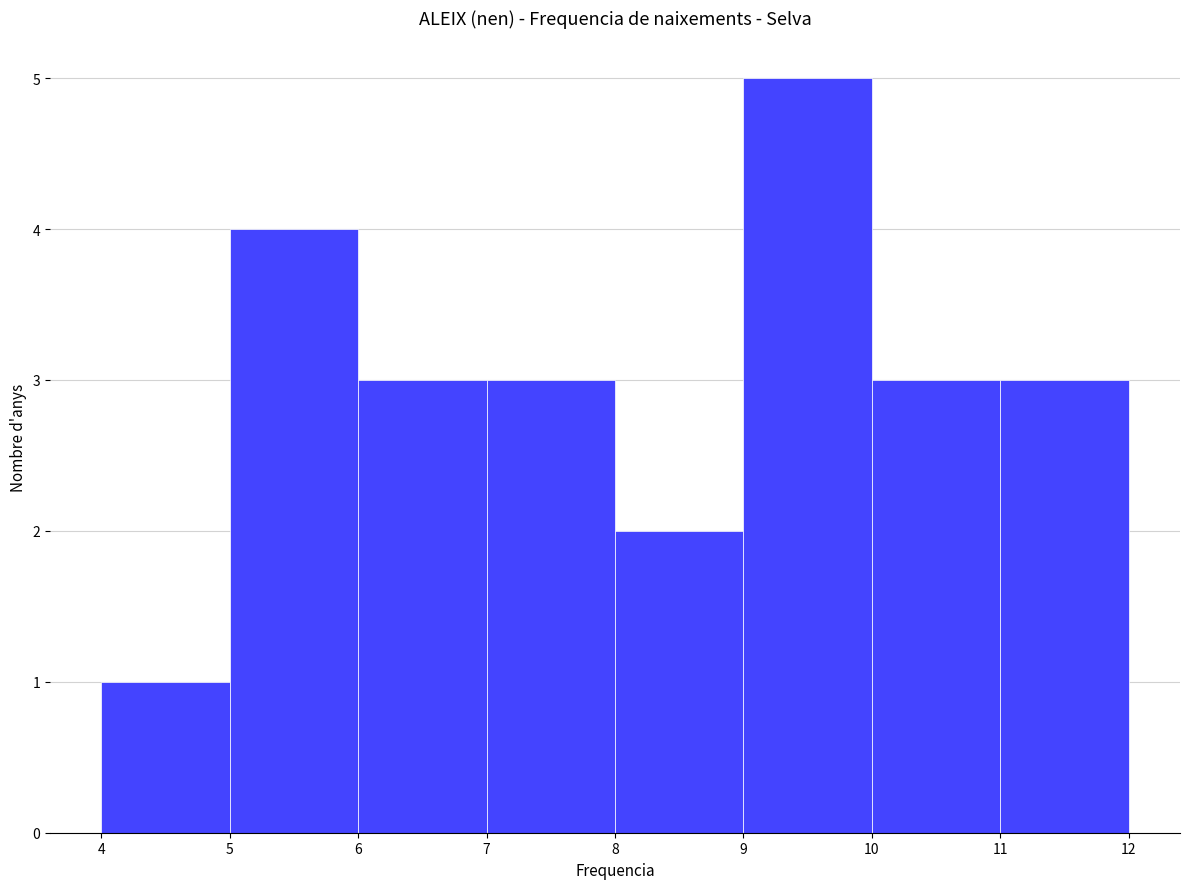

What is the height of the bar covering 5 to 6 on the x-axis? The values are not printed on the chart, so give them approximately, as read against the axis.

4